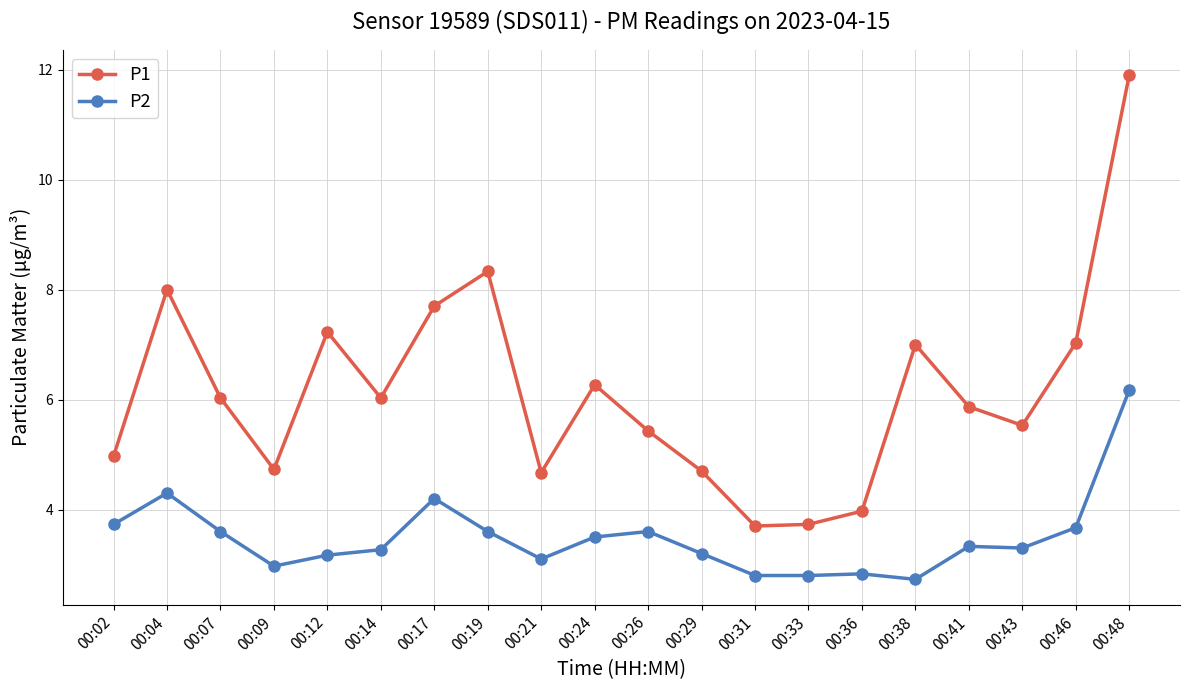

True or false: P1 and P2 cross at least once.

False